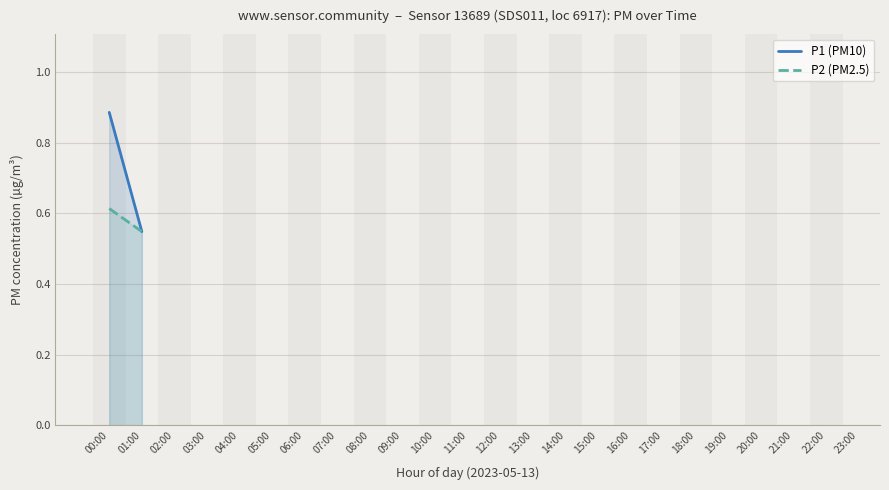

What is the difference between the maximum and minimum values in the P1 (PM10) series?

0.3